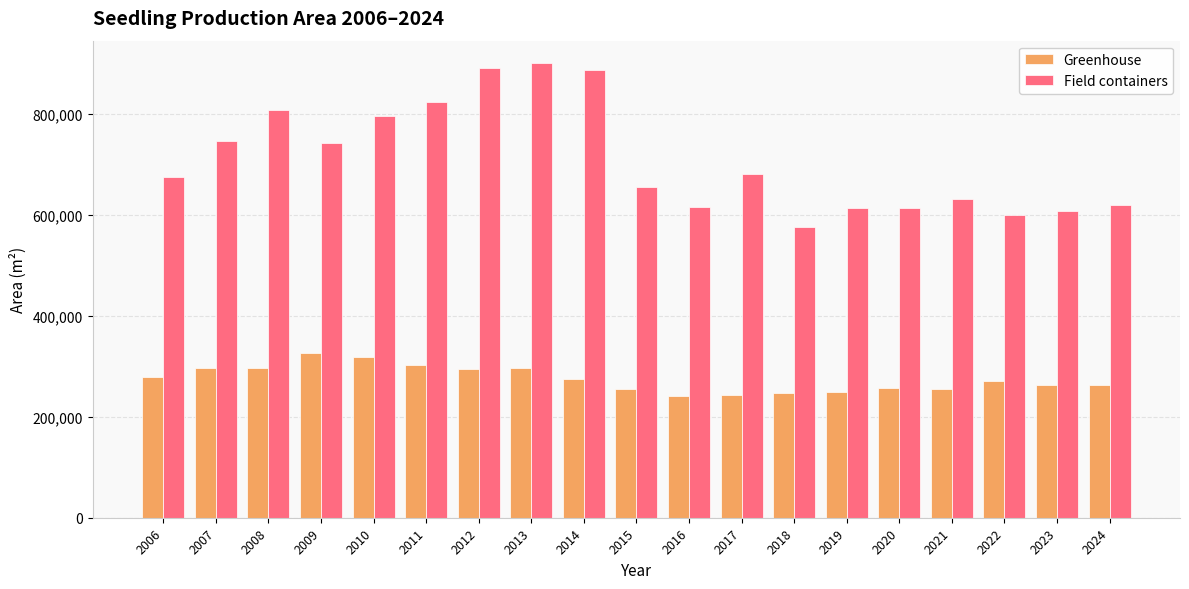

At how many categories does at least one series exceed 731963?

8